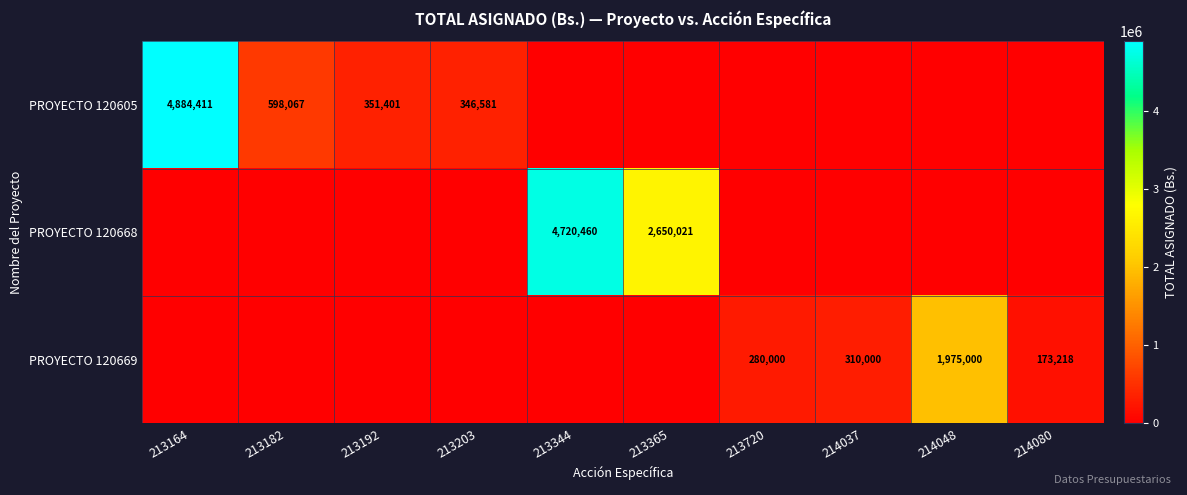

Is it true that PROYECTO 120669 equals 429187 at 214037?

False